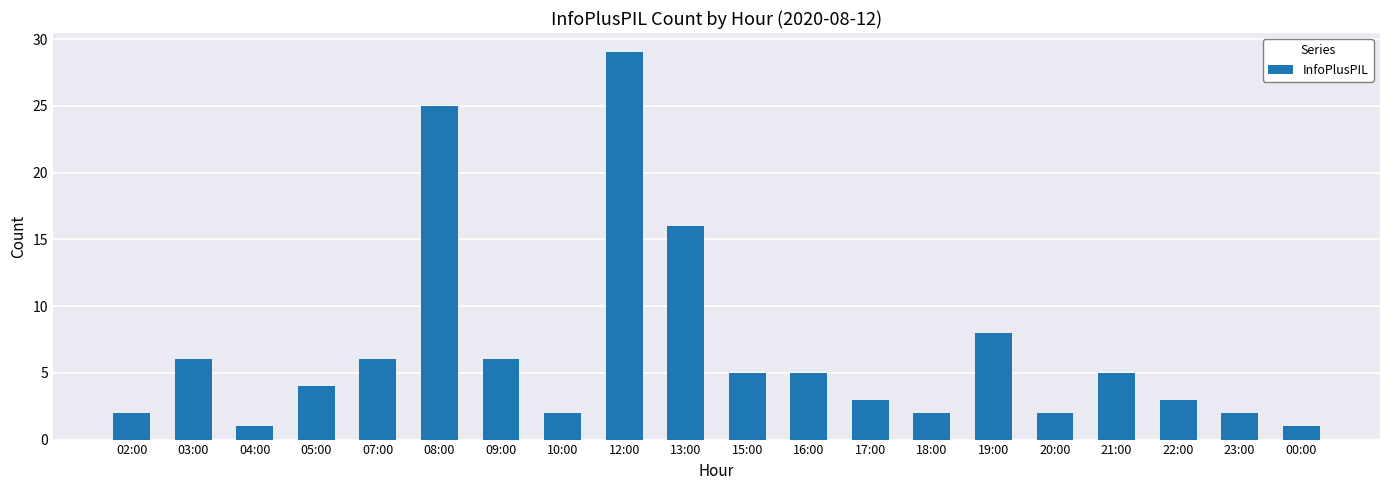

The value at 05:00 is 4. True or false?

True